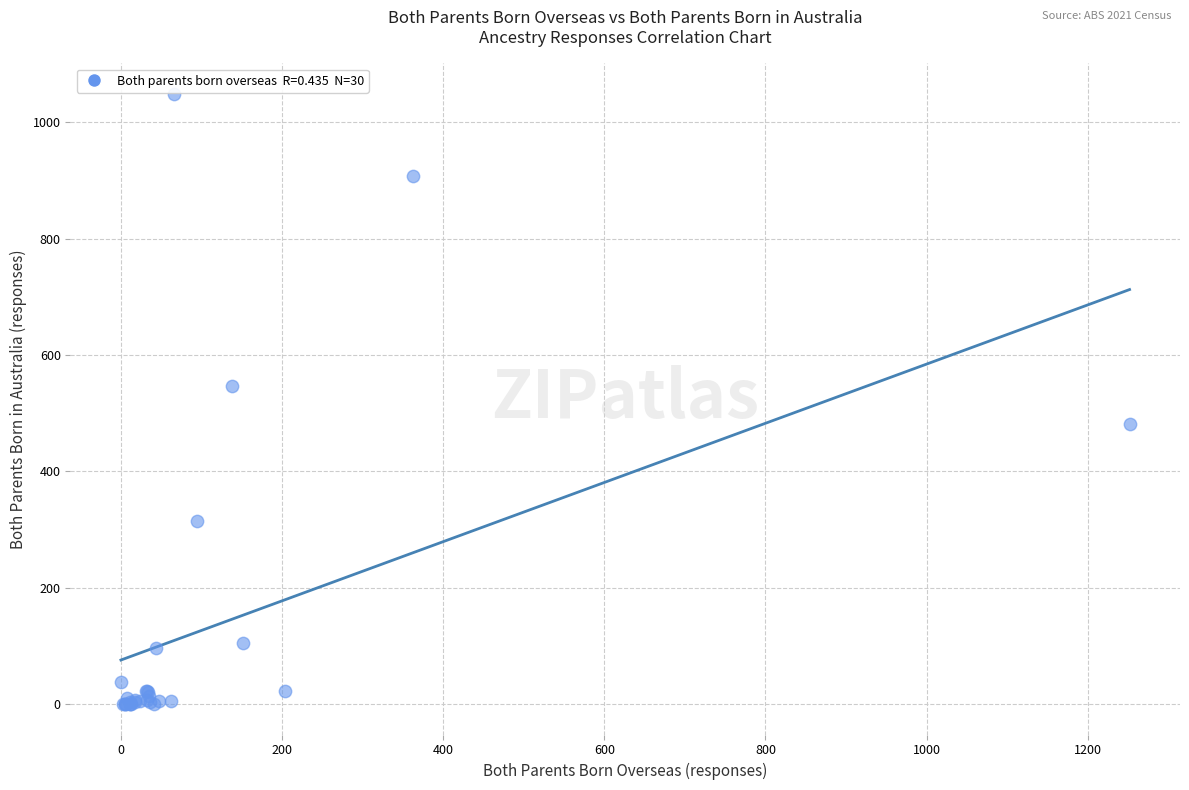

What Y value in the scatter plot is closest to 524?

546